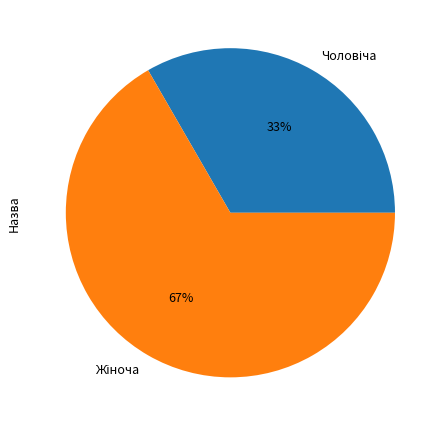

Is there a majority slice in this chart?

Yes